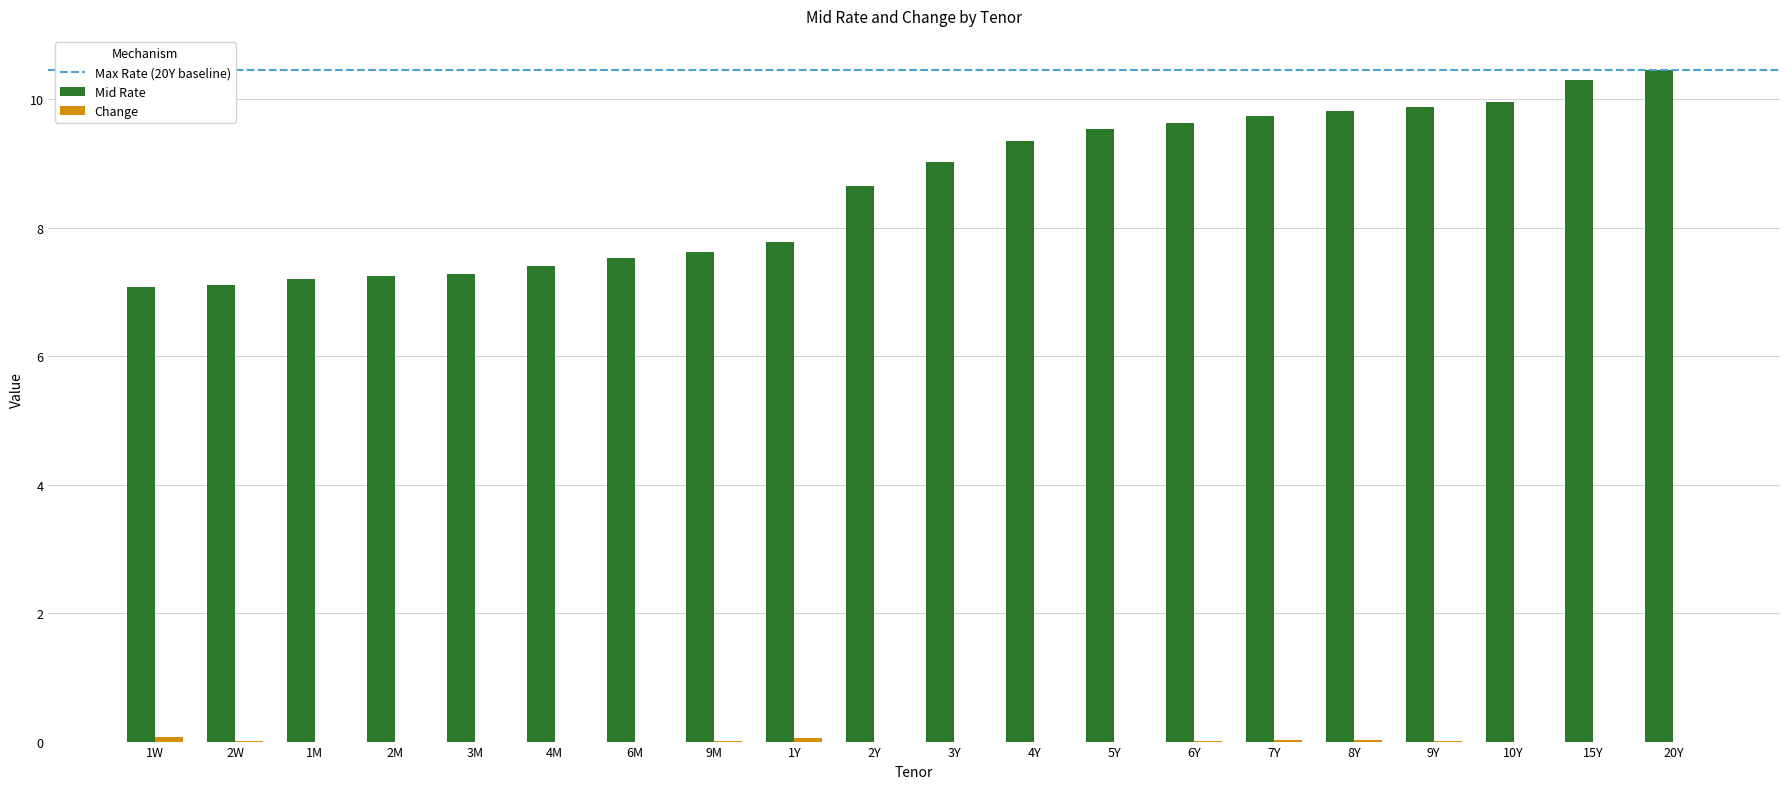

Count the number of data series in this chart.

2